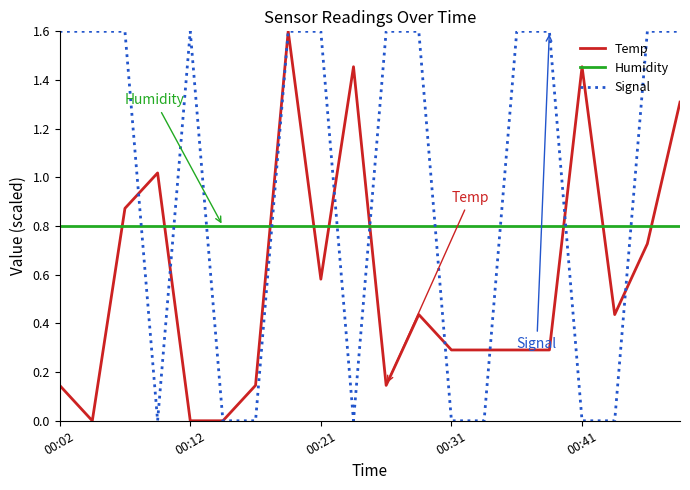

At how many categories does at least one series exceed 0?

20